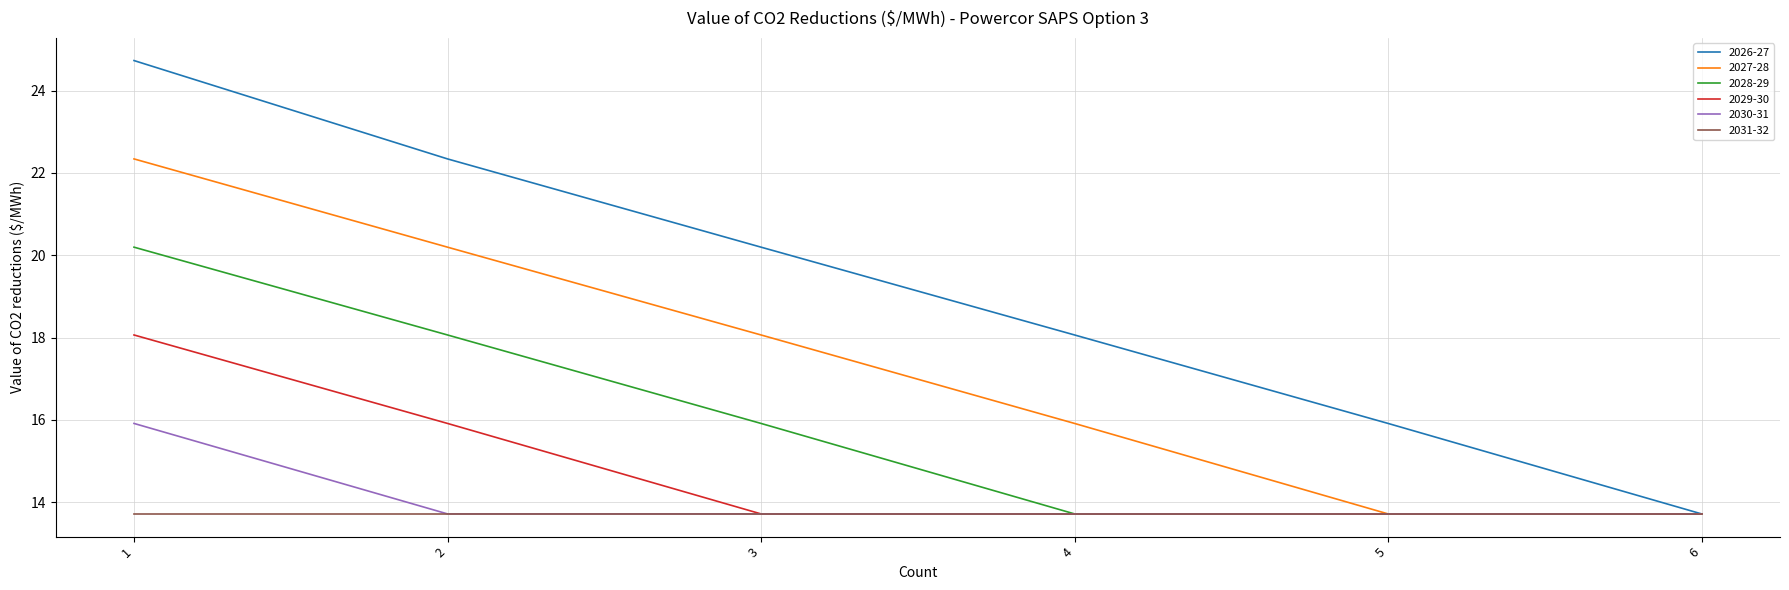

Which series has the largest total across all categories?

2026-27